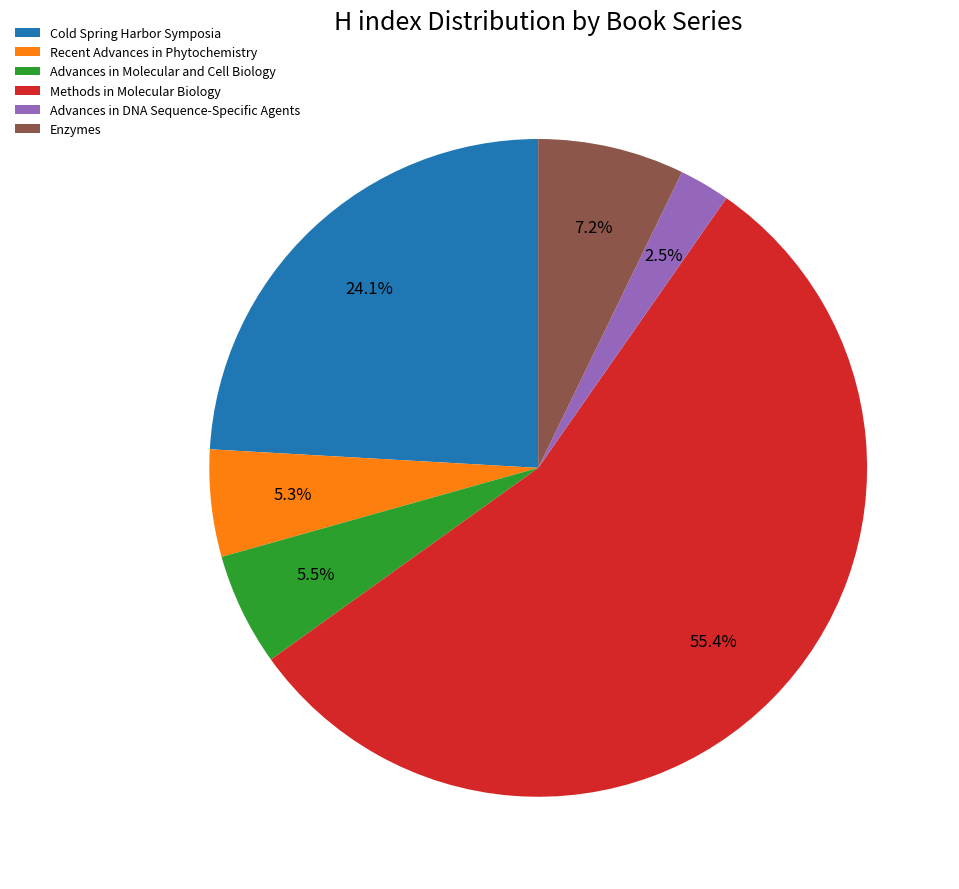

Which category accounts for the majority?

Methods in Molecular Biology